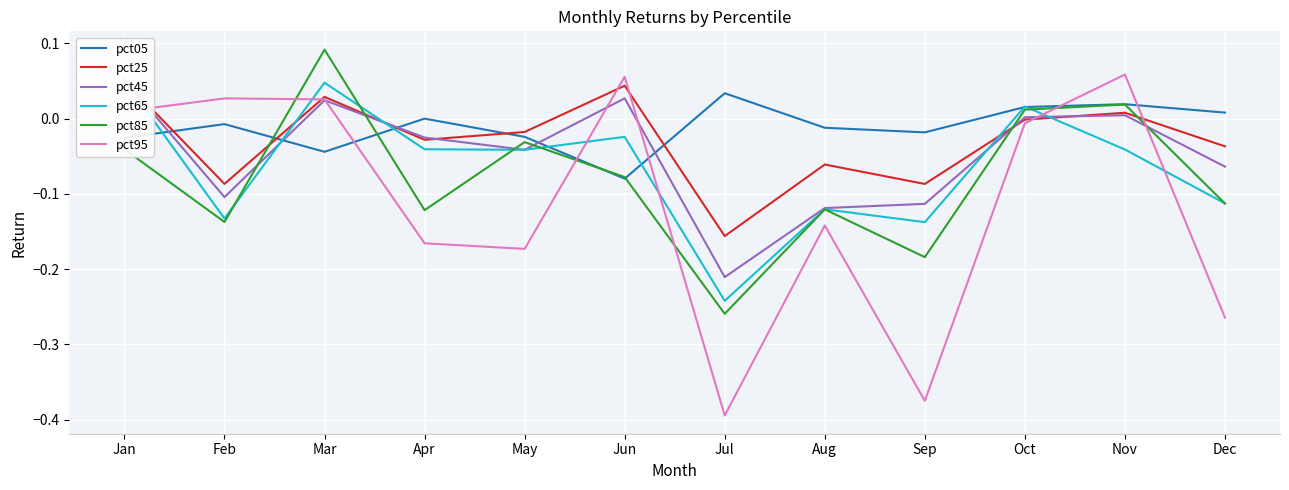

What is the lowest value of the pct95 series?

-0.4